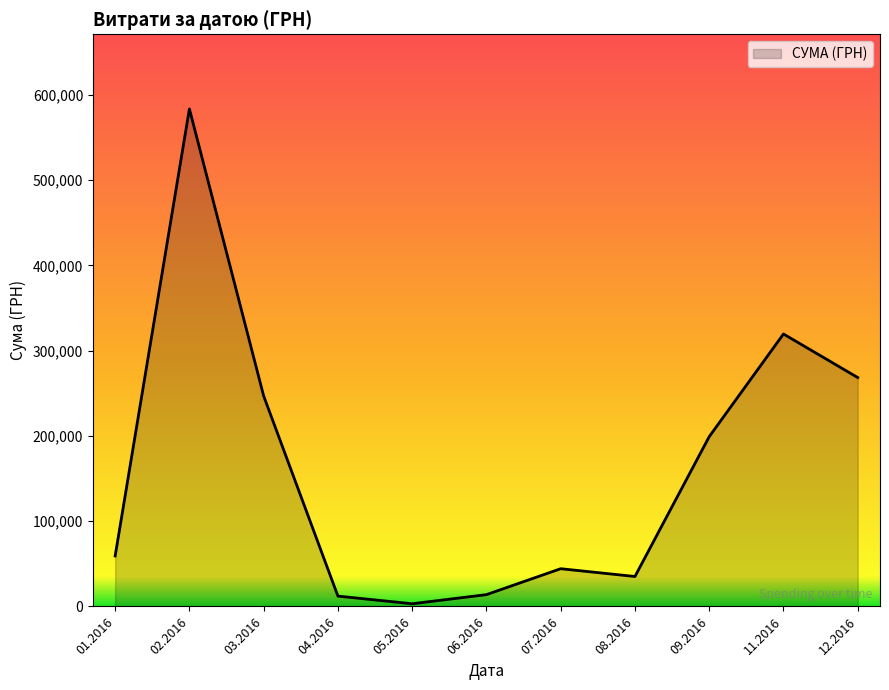

What is the difference between the values at 08.2016 and 03.2016?

211711.0